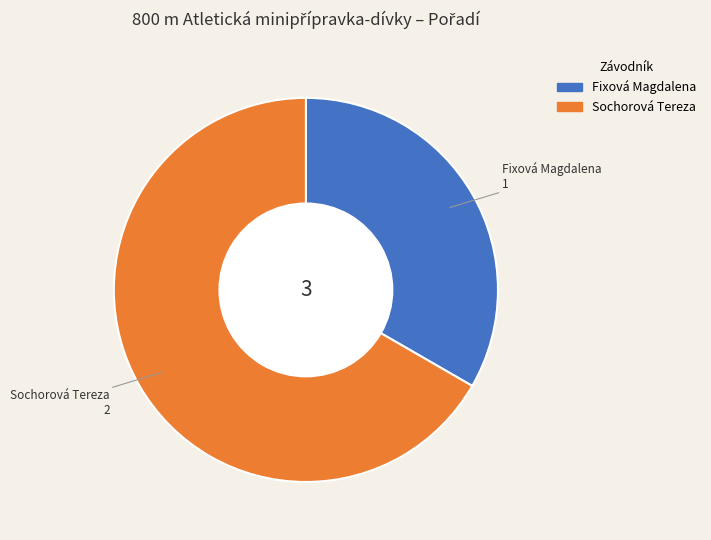

Between Fixová Magdalena and Sochorová Tereza, which is larger?

Sochorová Tereza